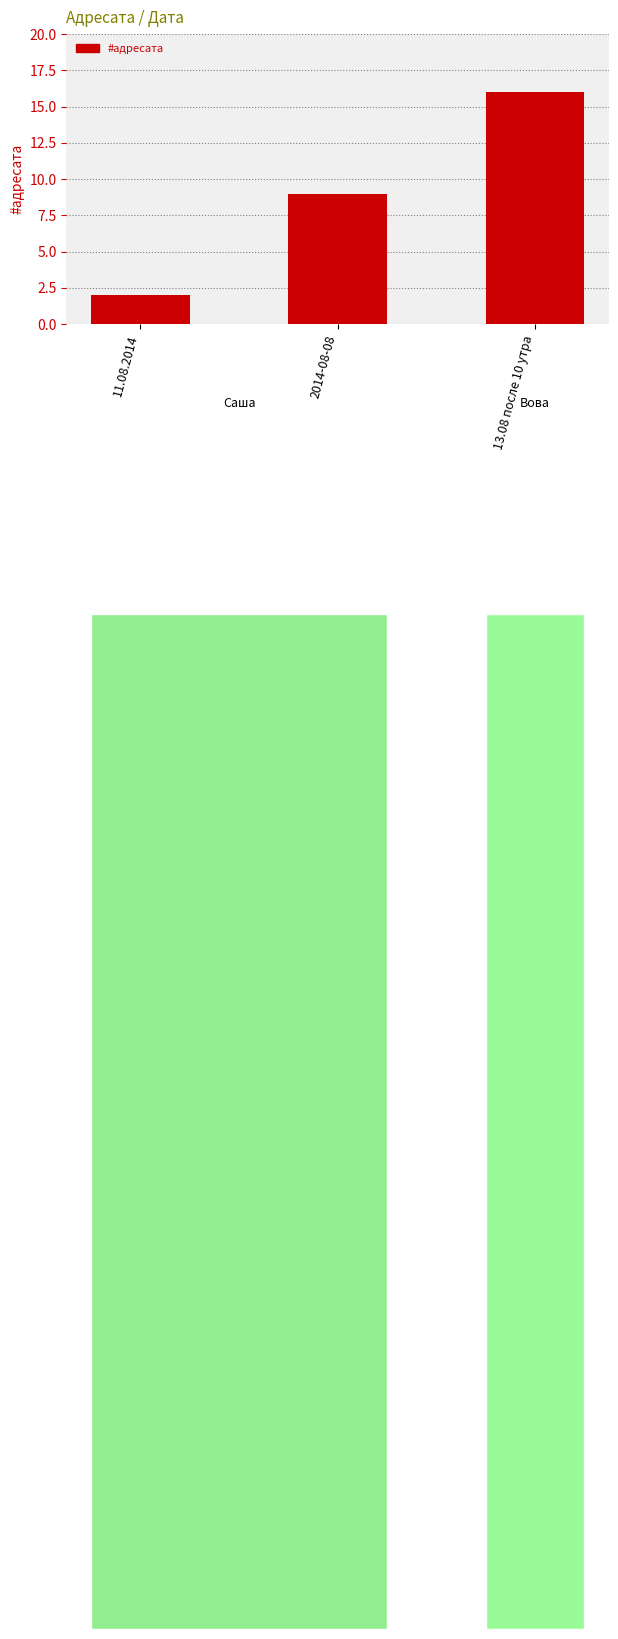

Rank the categories by value from lowest to highest.

11.08.2014, 2014-08-08, 13.08 после 10 утра